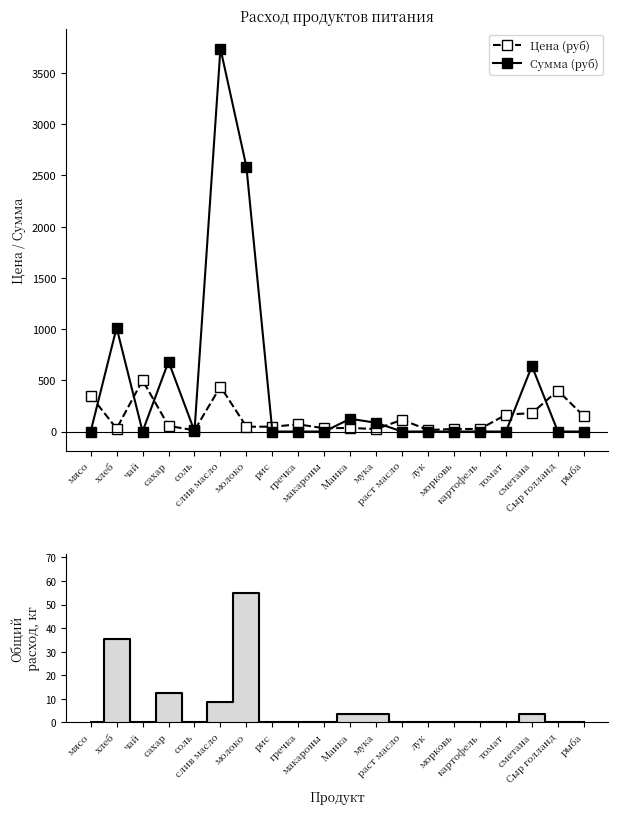

Between макароны and раст масло, which is larger?

раст масло